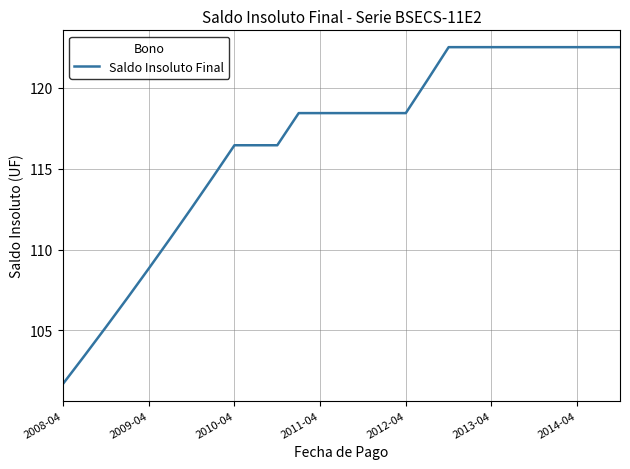

Does the chart have visible grid lines?

Yes